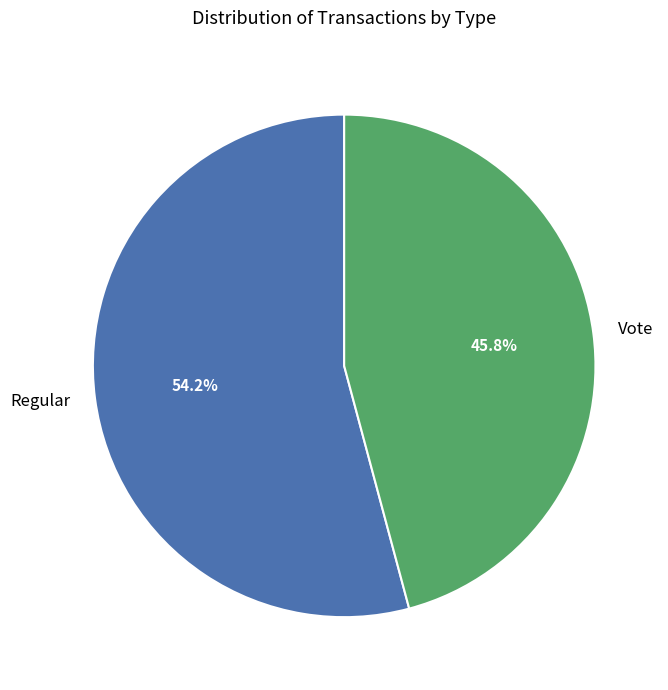

Rank the categories by value from highest to lowest.

Regular, Vote